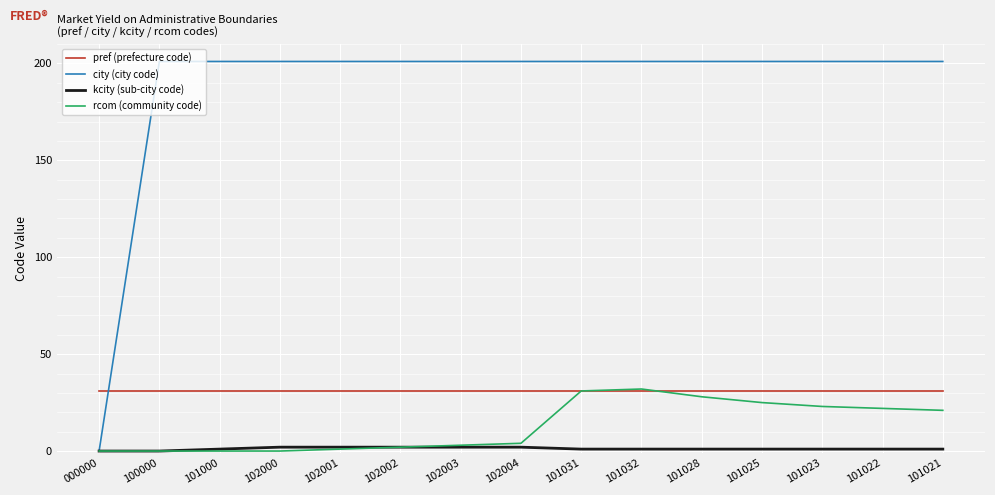

Reading left to right, extract all data points from this chart.

pref (prefecture code): 31	31	31	31	31	31	31	31	31	31	31	31	31	31	31
city (city code): 0	201	201	201	201	201	201	201	201	201	201	201	201	201	201
kcity (sub-city code): 0	0	1	2	2	2	2	2	1	1	1	1	1	1	1
rcom (community code): 0	0	0	0	1	2	3	4	31	32	28	25	23	22	21